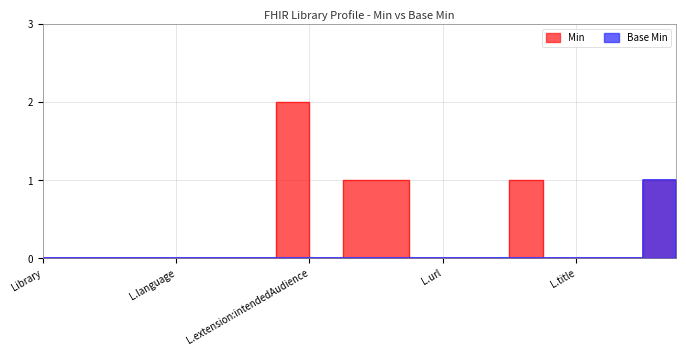

True or false: Base Min and Min cross at least once.

False